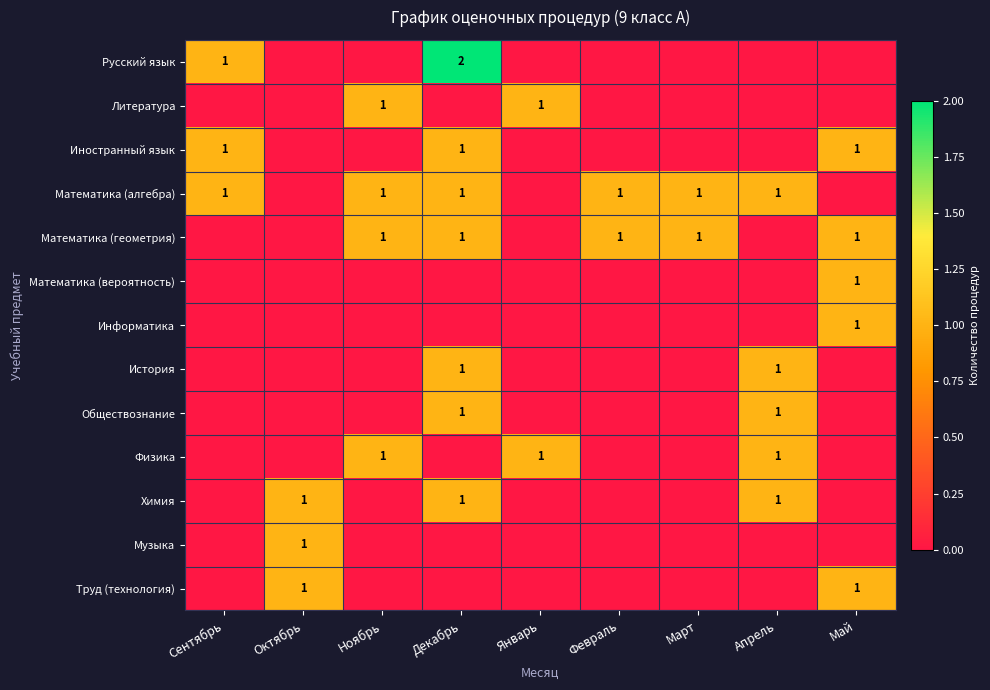

How many Математика (вероятность) values are between 0 and 1?

9